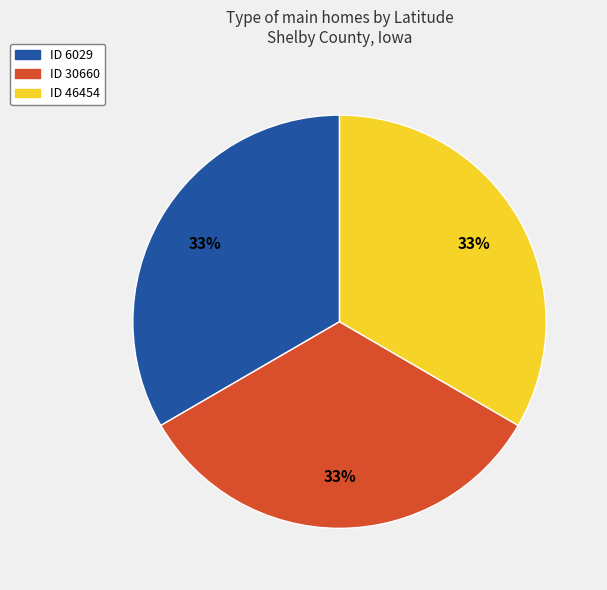

Count the number of slices in the pie.

3